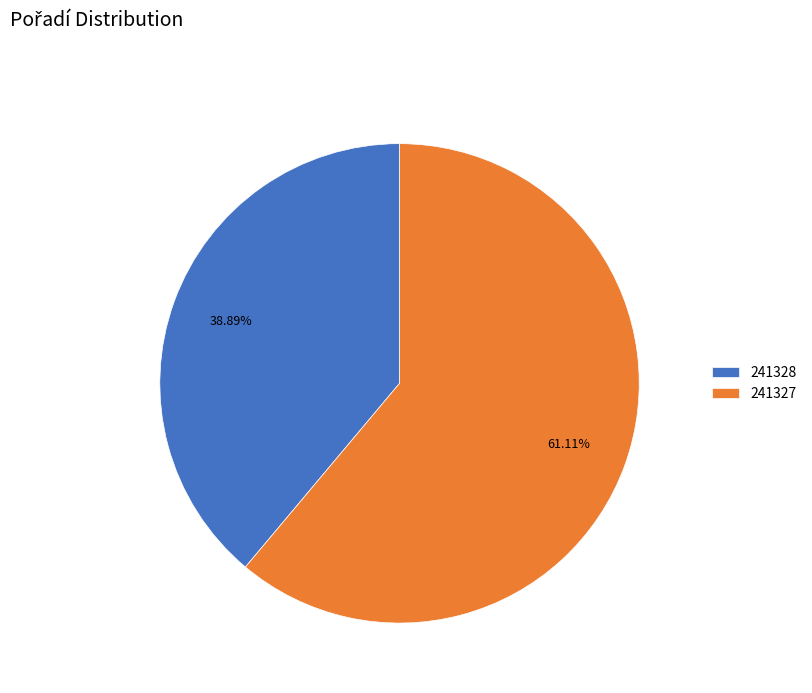

What percentage is NOT represented by 241327?

38.9%